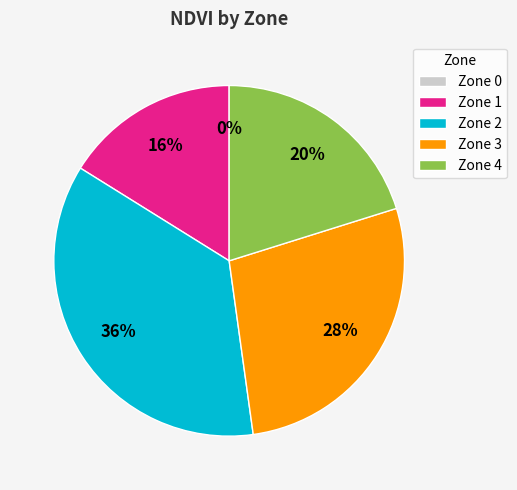

Is the sum of 5 and 7 greater than half?

No